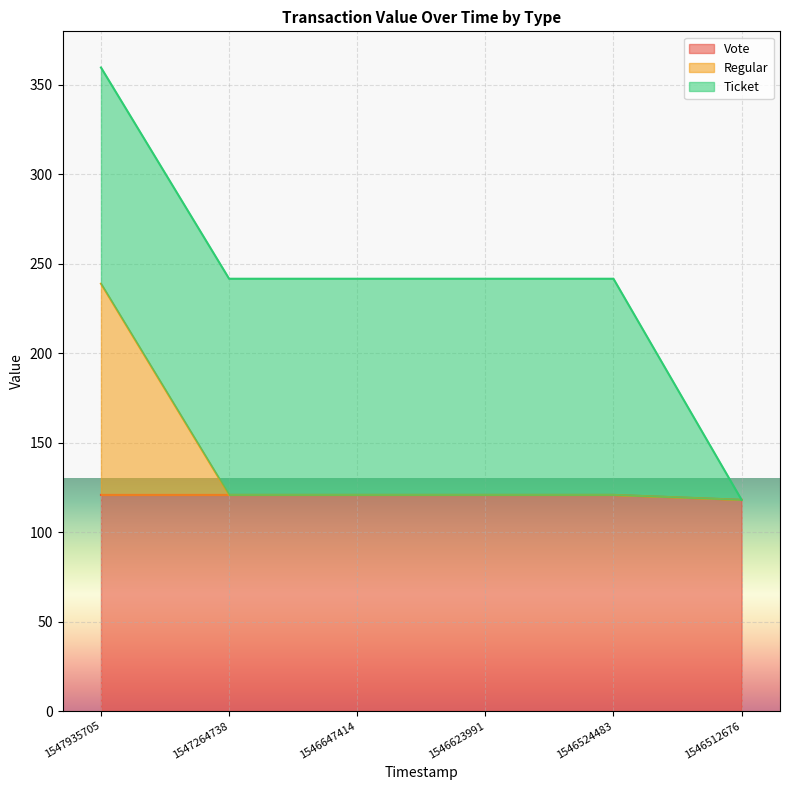

True or false: Vote has a value of 57.6 at 1547935705.

False